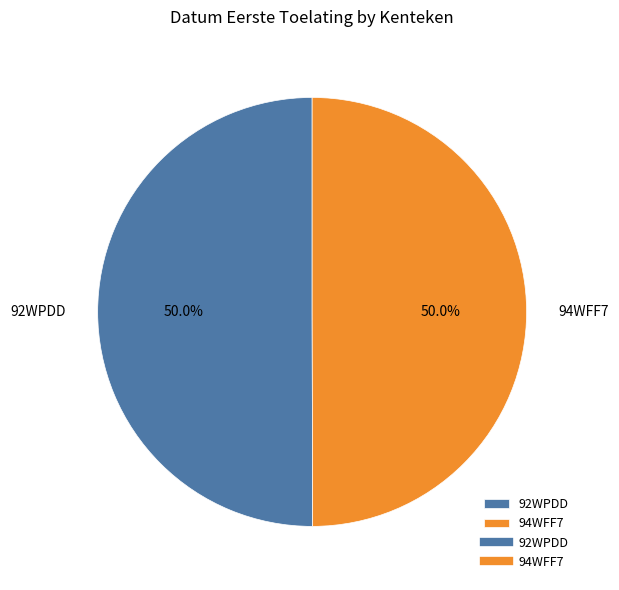

What is the ratio of the value at 92WPDD to the value at 94WFF7?

1.0